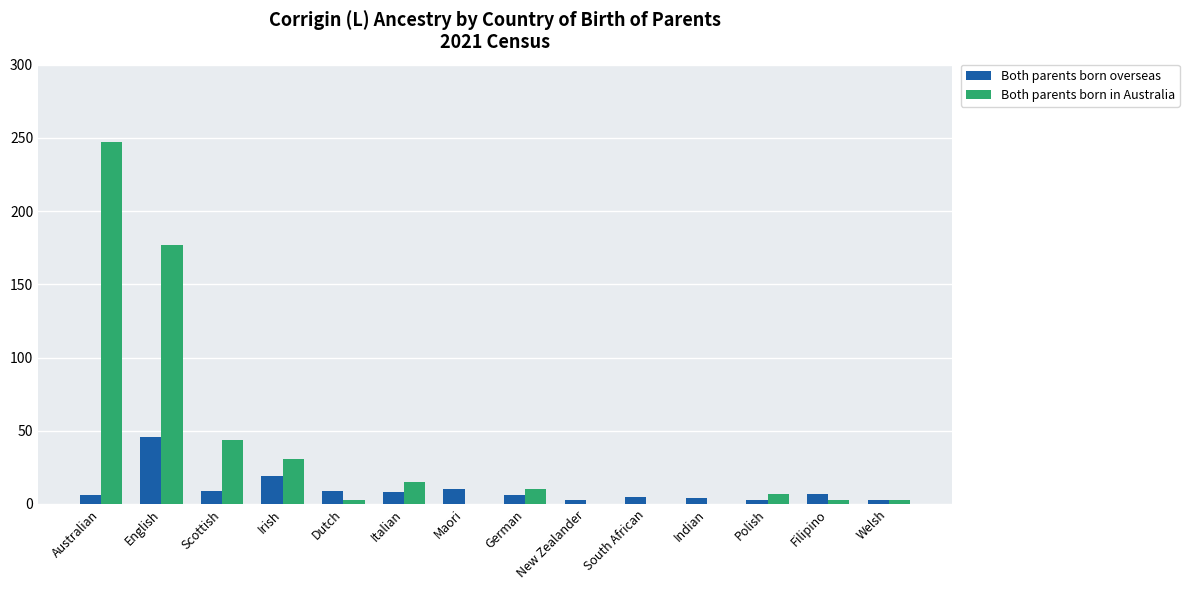

Where is Both parents born overseas nearest to the value 24?

Irish